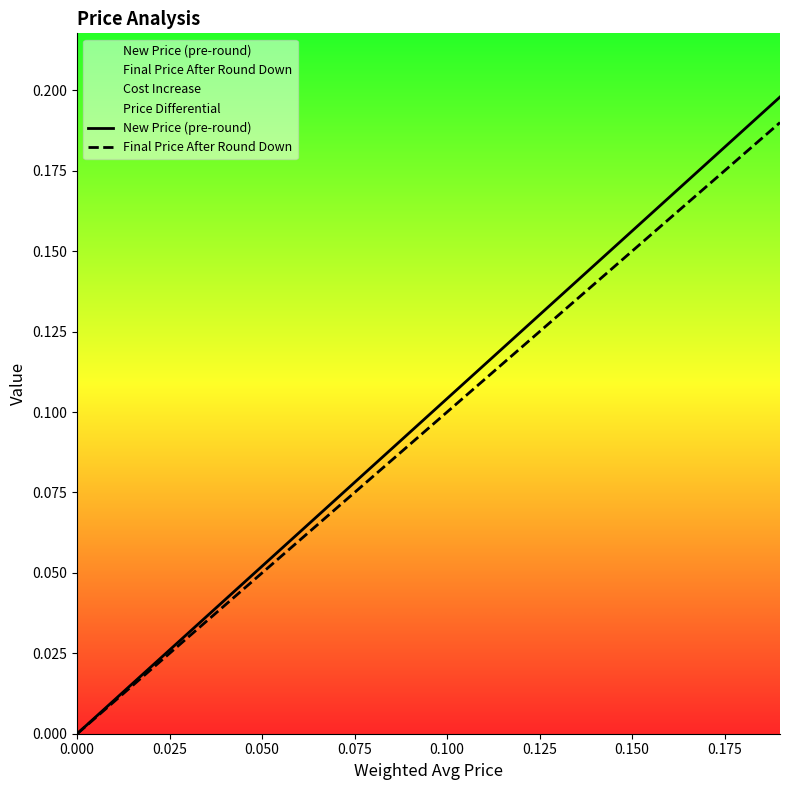

What position from the left is 0.000?

1